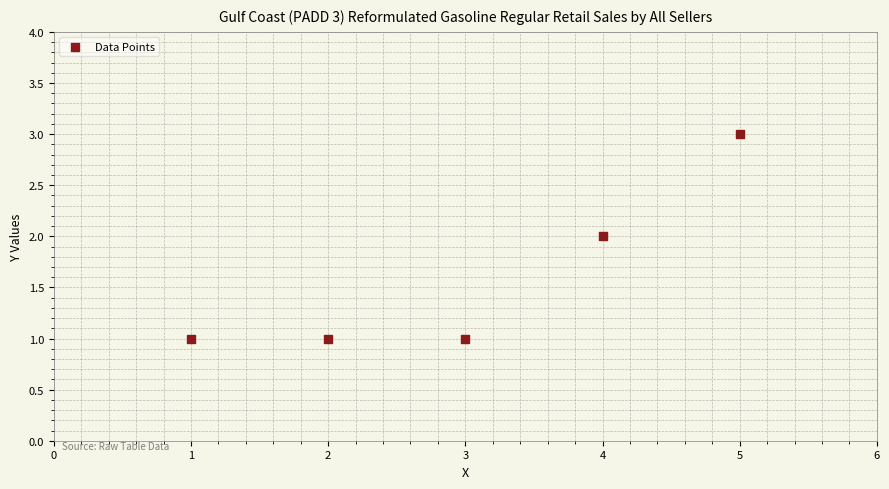

What is the average X value?

3